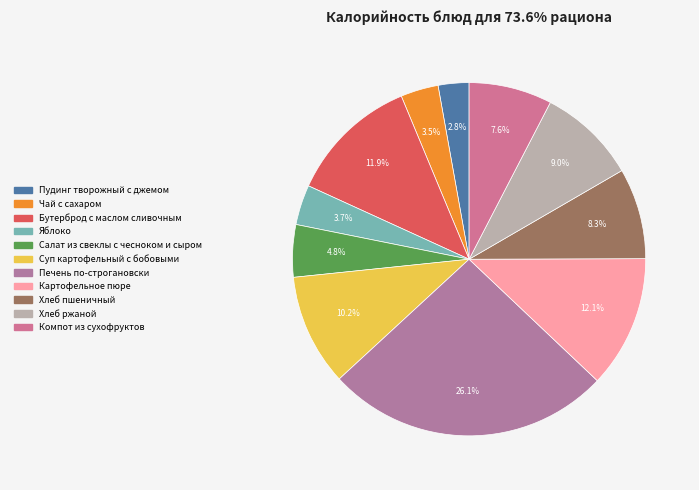

How many segments does this pie chart have?

11